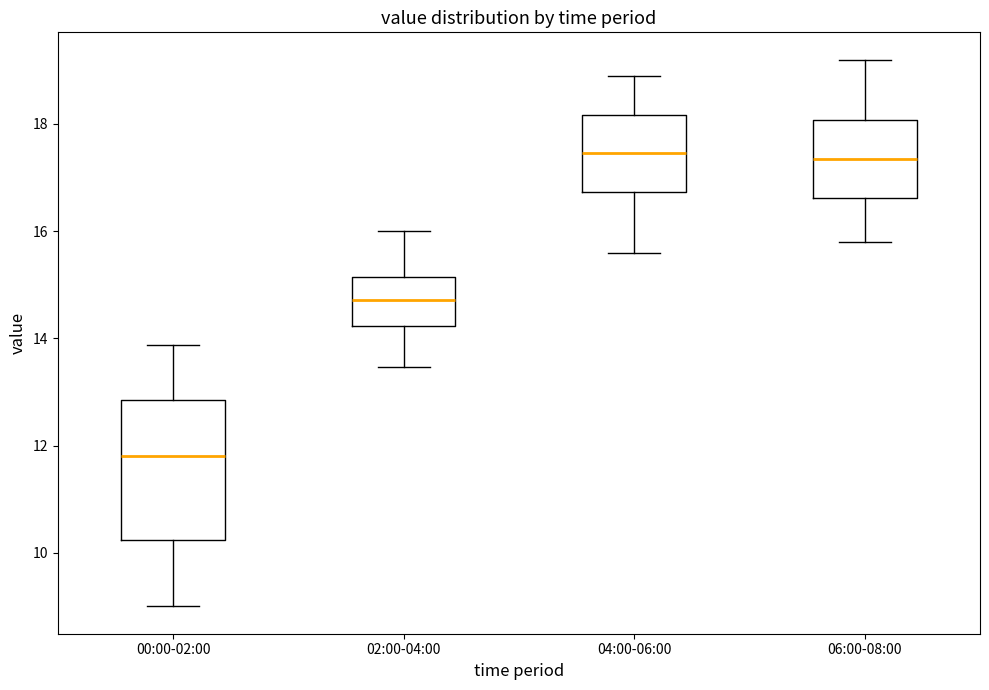

Comparing the boxes themselves (not the whiskers), which one is the tallest?

00:00-02:00